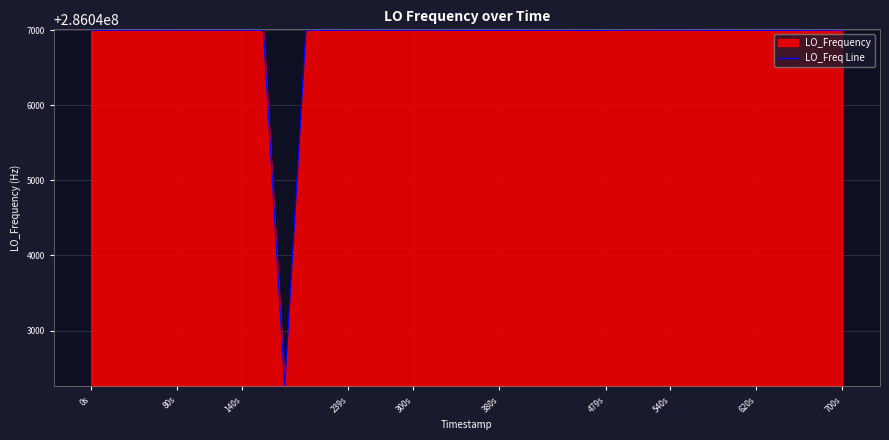

Is it true that the value at 620s is 418560111.7?

False